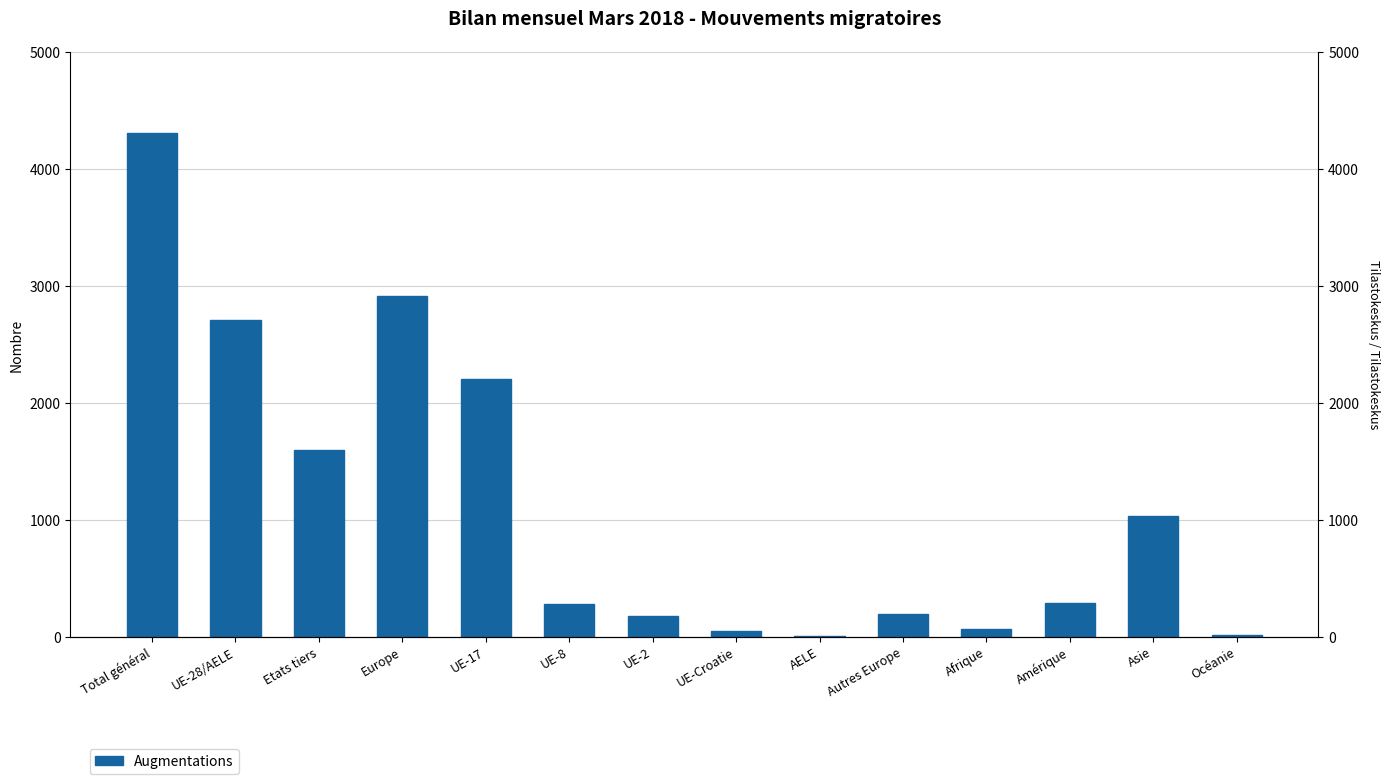

Rank the categories by value from lowest to highest.

AELE, Océanie, UE-Croatie, Afrique, UE-2, Autres Europe, UE-8, Amérique, Asie, Etats tiers, UE-17, UE-28/AELE, Europe, Total général